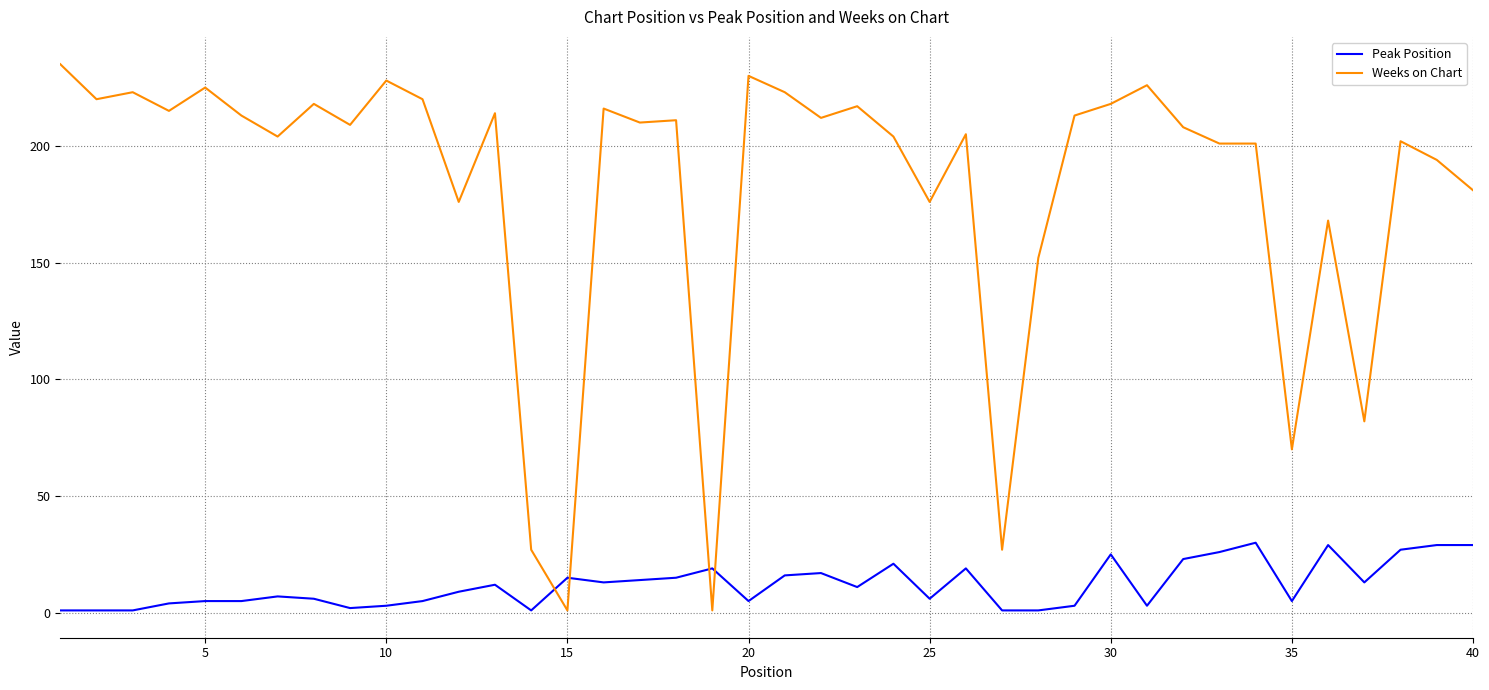

What is the difference between the maximum and minimum values in the Weeks on Chart series?

234